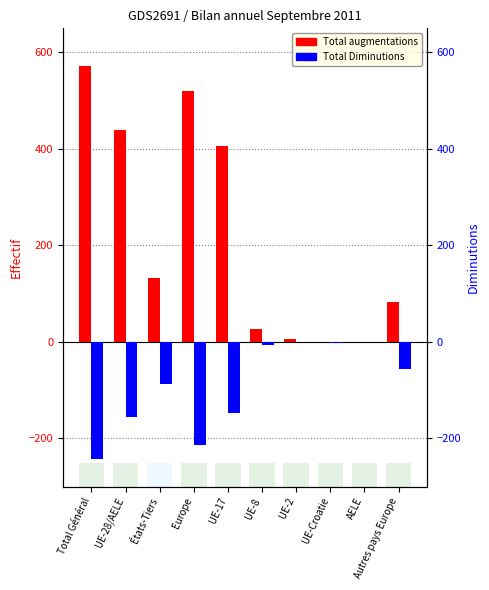

What is the maximum value shown in the chart?

572